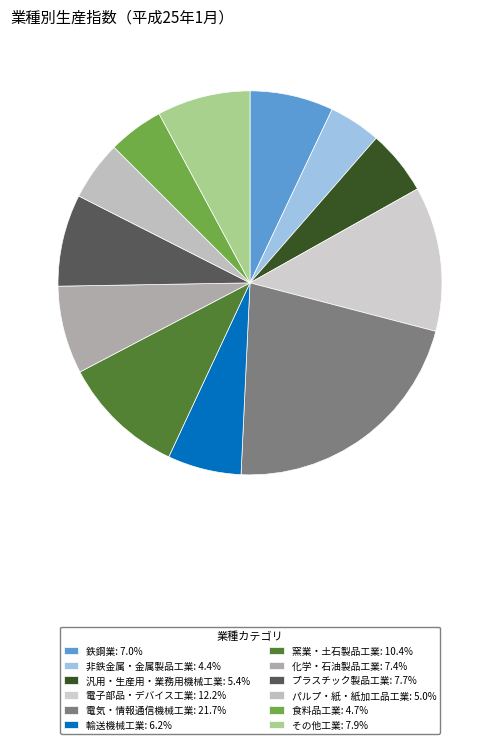

Does 輸送機械工業 represent more than half of the total?

No